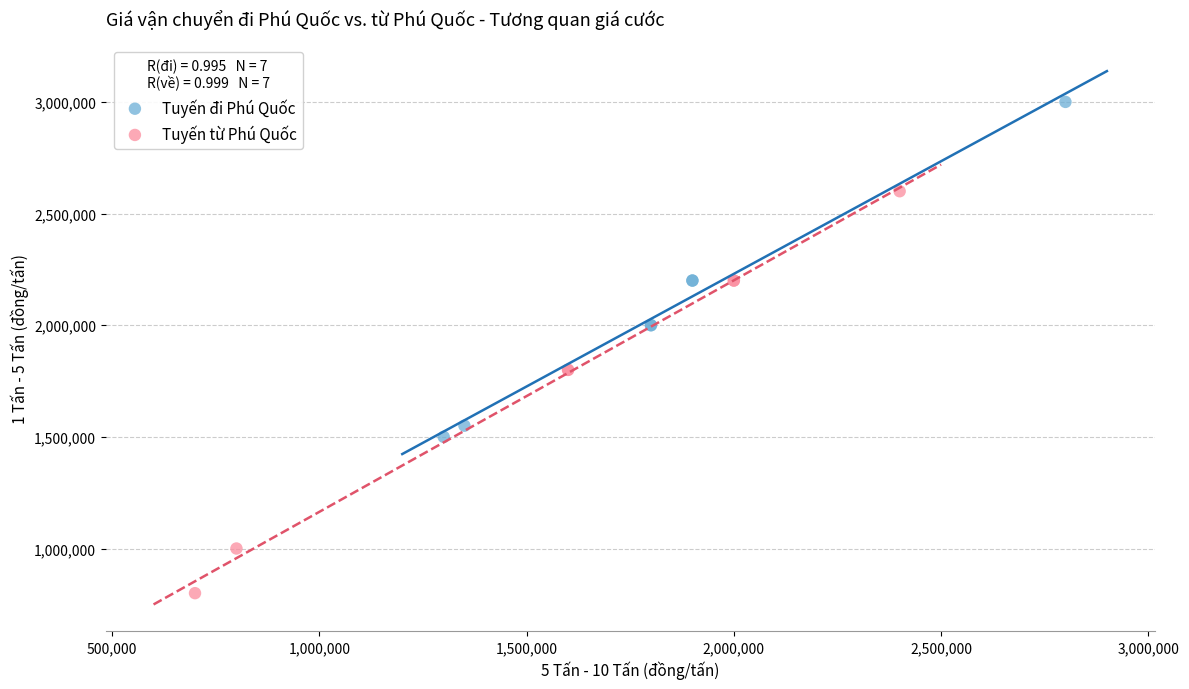

What are all the series names shown in the legend?

Tuyến đi Phú Quốc, Tuyến từ Phú Quốc